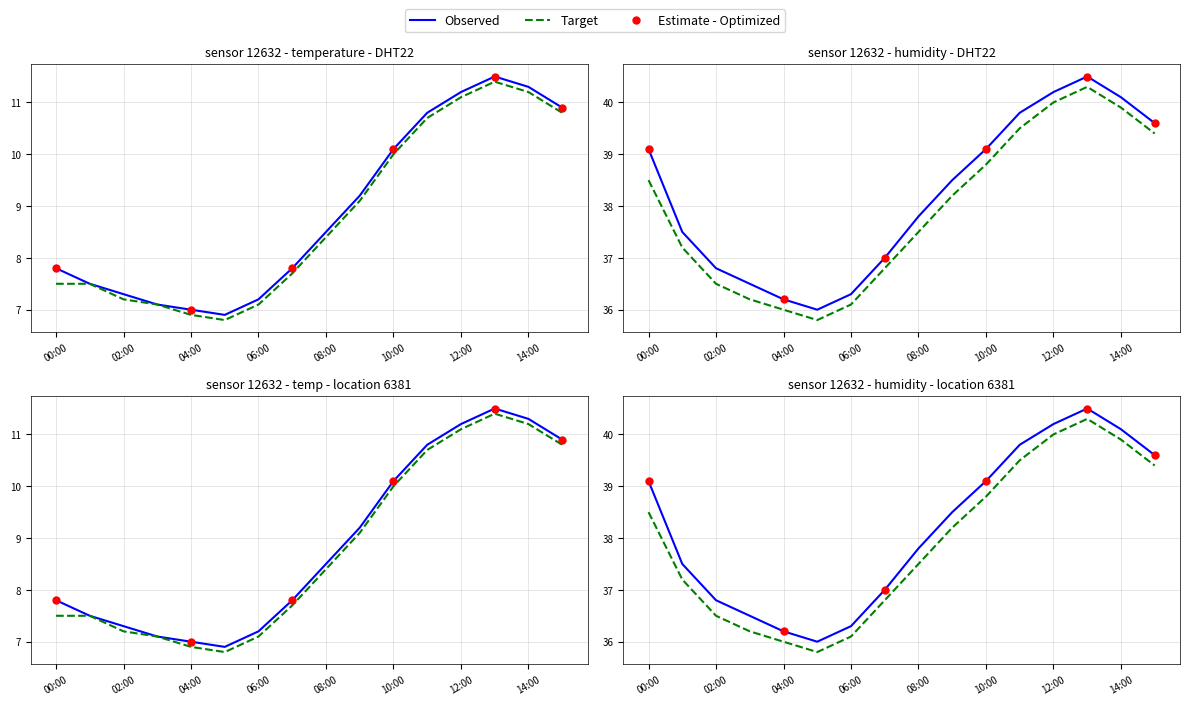

Is the value of humidity at 01:00 greater than the value of temperature at 10:00?

Yes